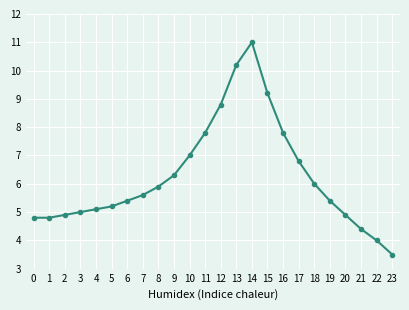

How many points are higher than both their immediate neighbors (excluding endpoints)?

1